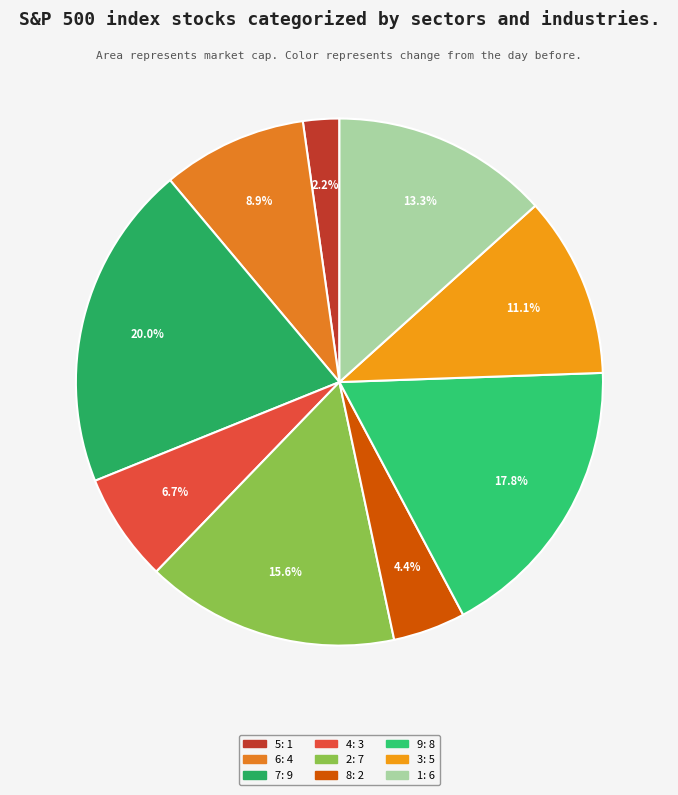

How much of the chart is everything except 7?

80.0%